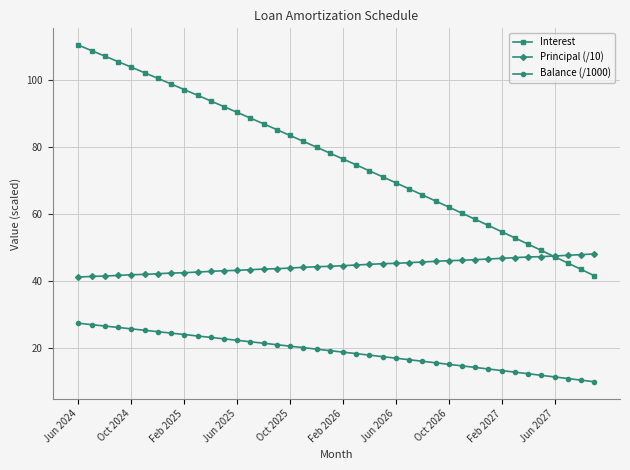

What is the maximum value shown in the chart?

110.5